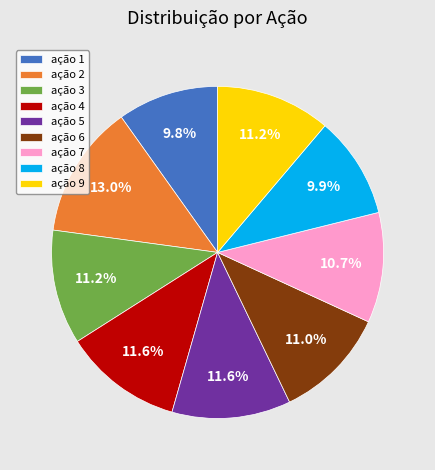

Which has a higher value, ação 5 or ação 2?

ação 2